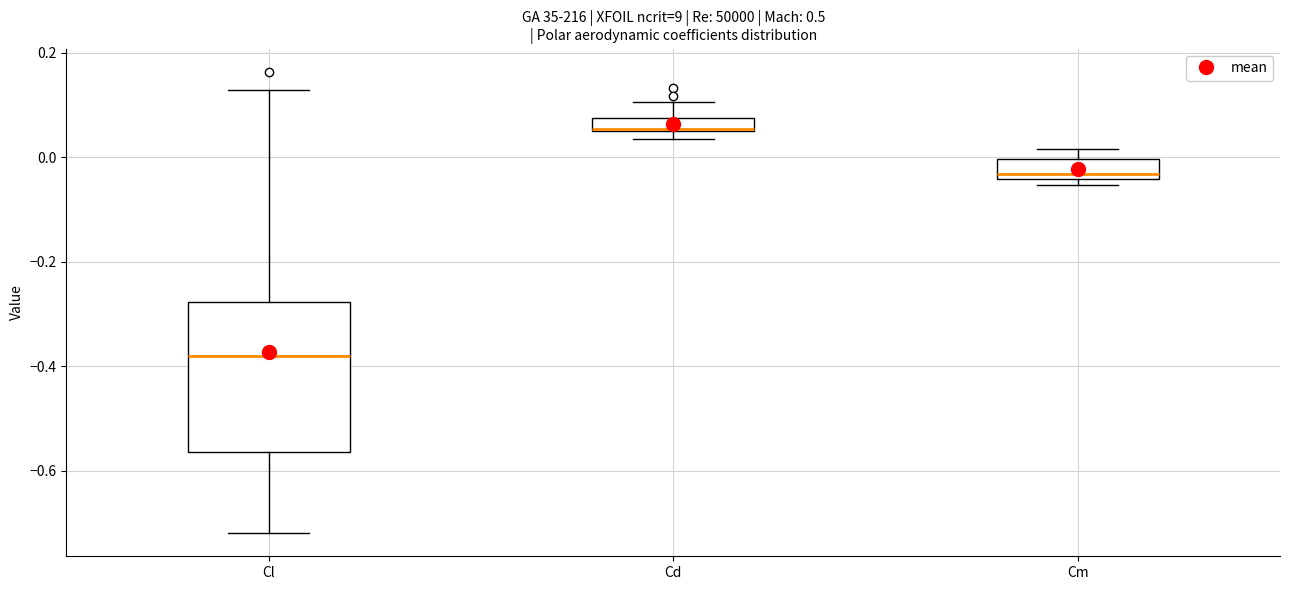

Where is the lower edge of the box for Cm on the y-axis? The values are not printed on the chart, so give them approximately, as read against the axis.

-0.04